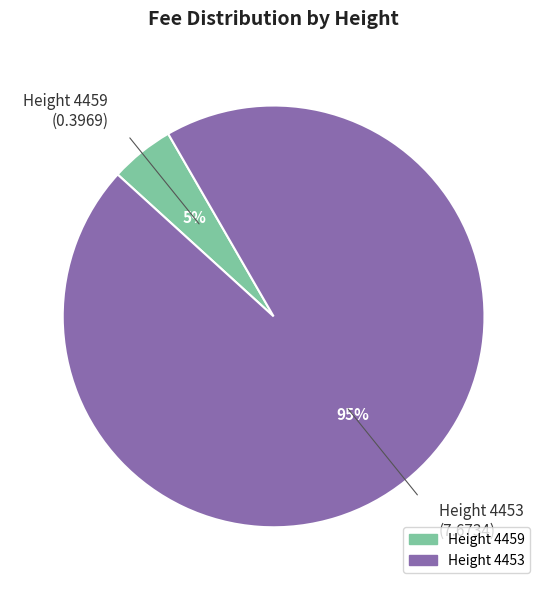

Count the number of slices in the pie.

2